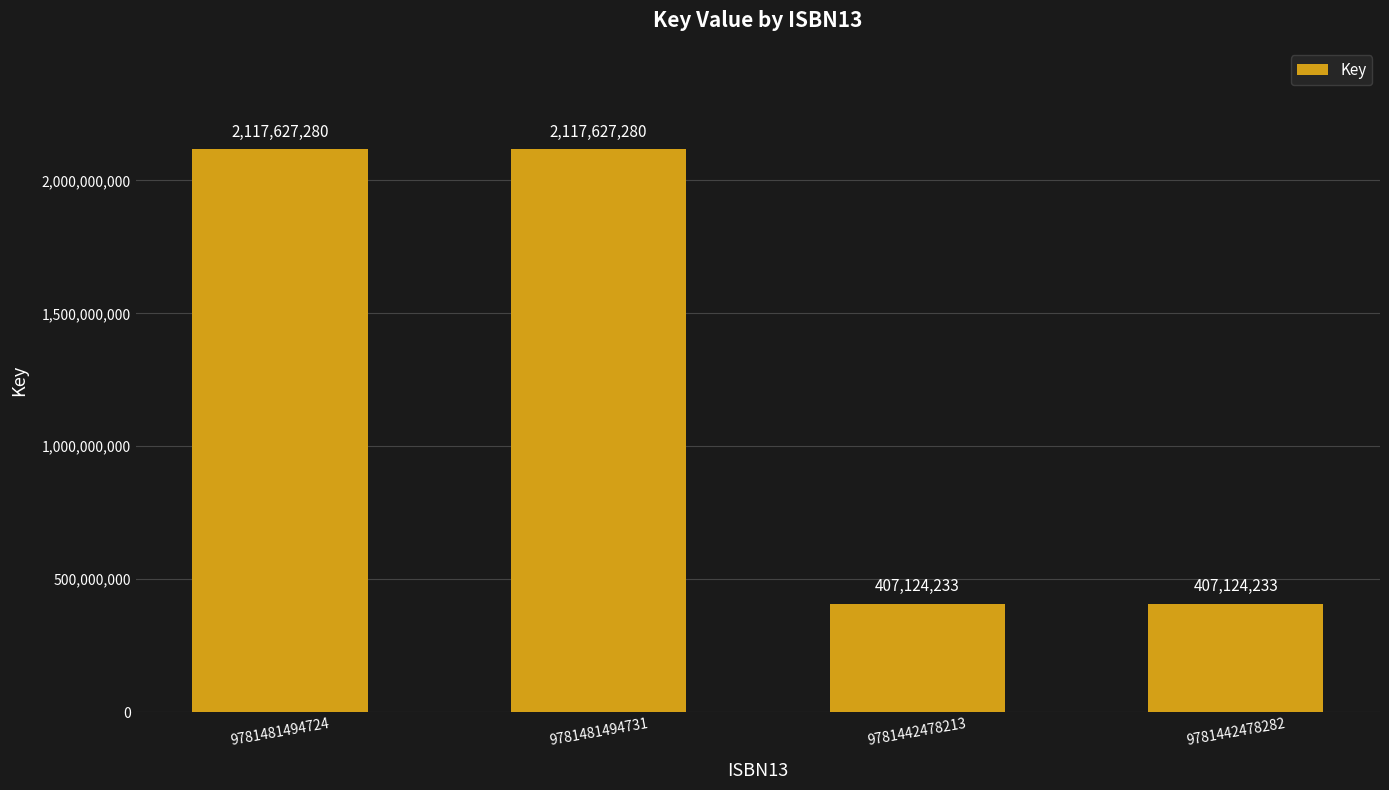

The value at 9781481494731 is 1442907027. True or false?

False